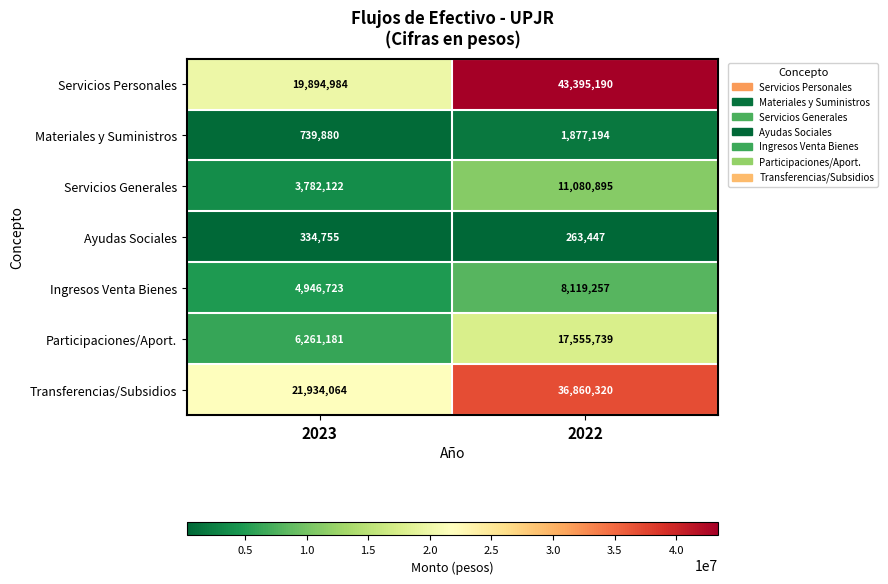

At how many categories does at least one series exceed 38559091?

1